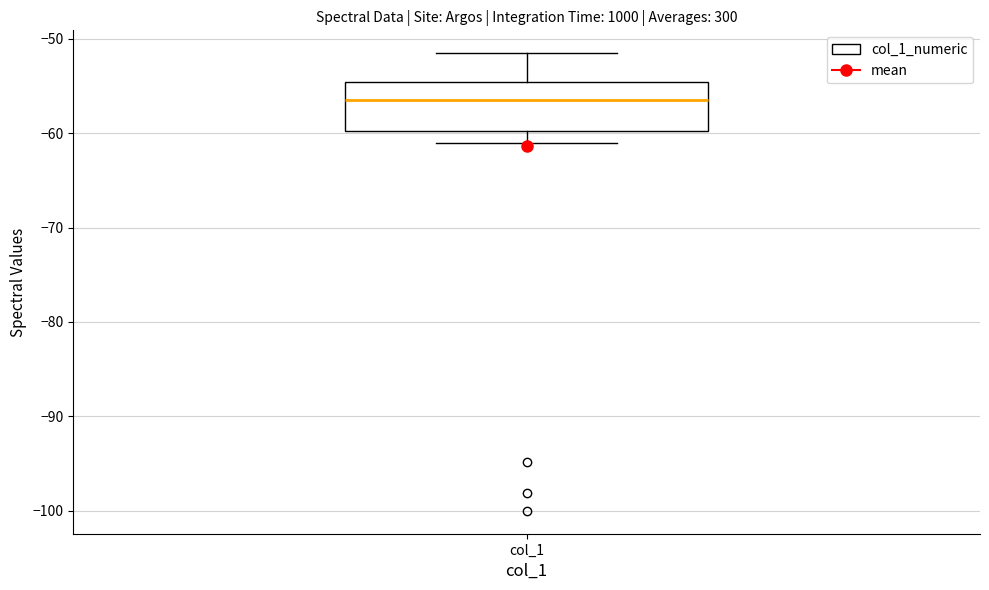

Where does the median line of the box for col_1 sit on the y-axis? The values are not printed on the chart, so give them approximately, as read against the axis.

-57